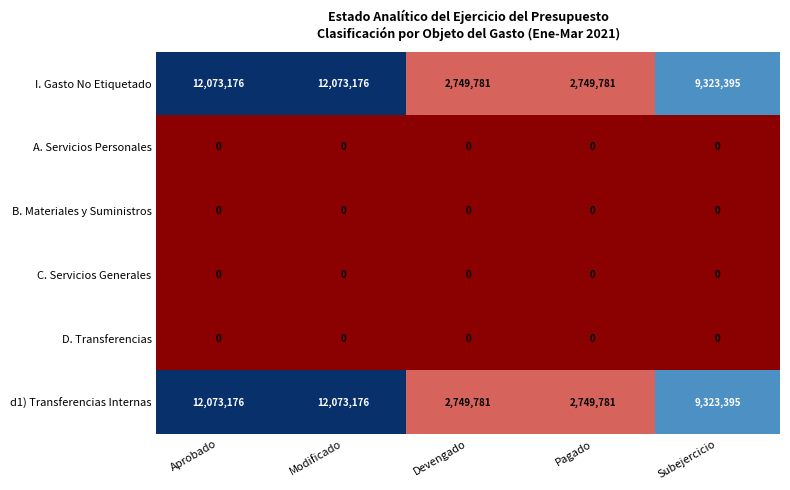

Reading left to right, transcribe all the data shown in this chart.

I. Gasto No Etiquetado: Aprobado=12073176	Modificado=12073176	Devengado=2749781	Pagado=2749781	Subejercicio=9323395
A. Servicios Personales: Aprobado=0	Modificado=0	Devengado=0	Pagado=0	Subejercicio=0
B. Materiales y Suministros: Aprobado=0	Modificado=0	Devengado=0	Pagado=0	Subejercicio=0
C. Servicios Generales: Aprobado=0	Modificado=0	Devengado=0	Pagado=0	Subejercicio=0
D. Transferencias: Aprobado=0	Modificado=0	Devengado=0	Pagado=0	Subejercicio=0
d1) Transferencias Internas: Aprobado=12073176	Modificado=12073176	Devengado=2749781	Pagado=2749781	Subejercicio=9323395